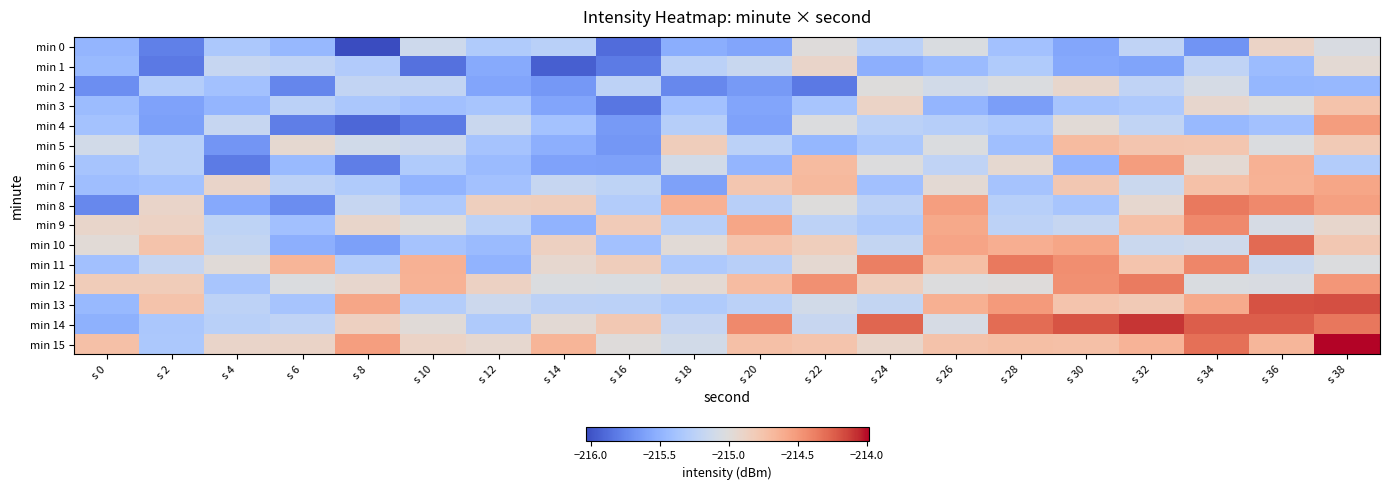

Between s 6 and s 34, which is larger?

s 6